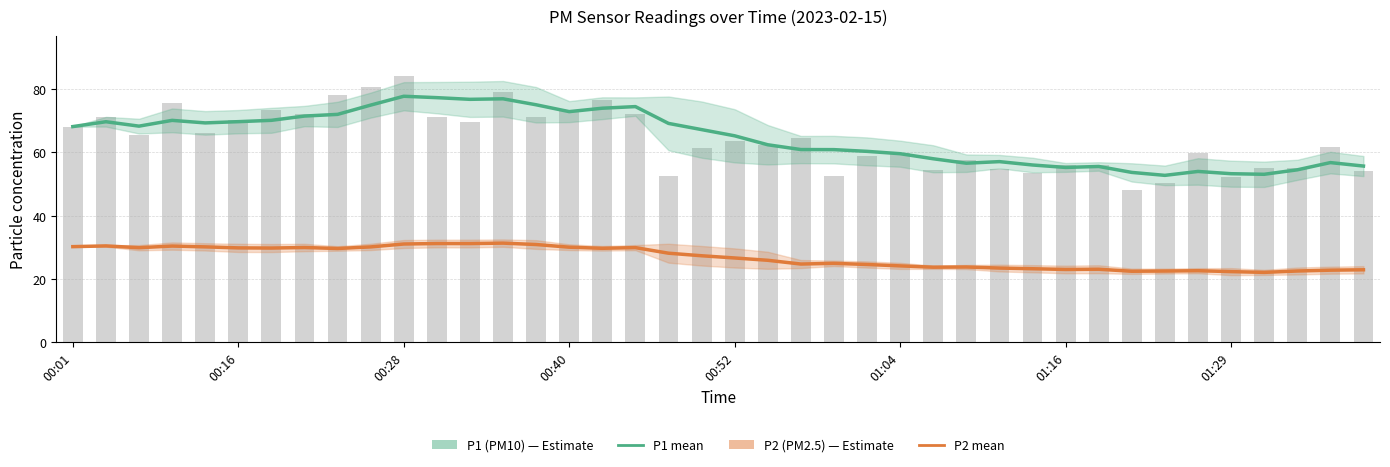

What is the minimum value for P1 (PM10)?

52.8